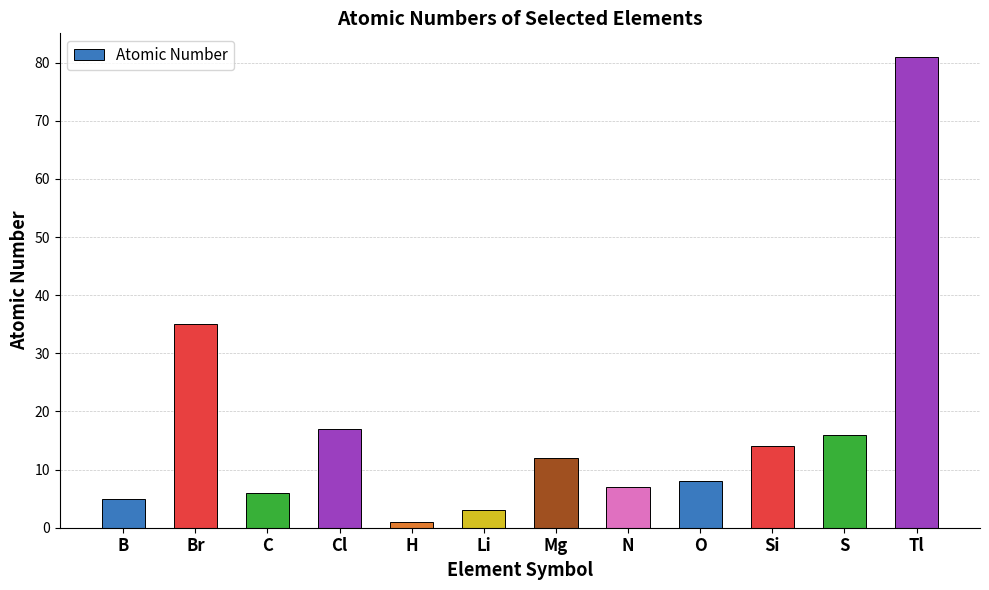

What is the minimum value shown in the chart?

1